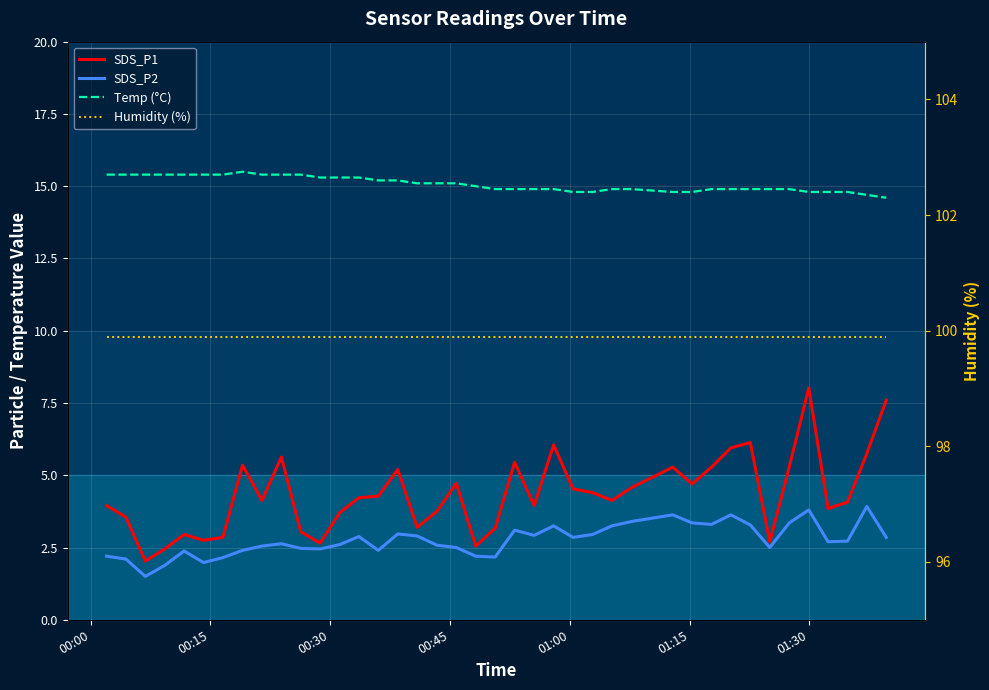

True or false: Humidity (%) and Temp (°C) intersect in this chart.

False